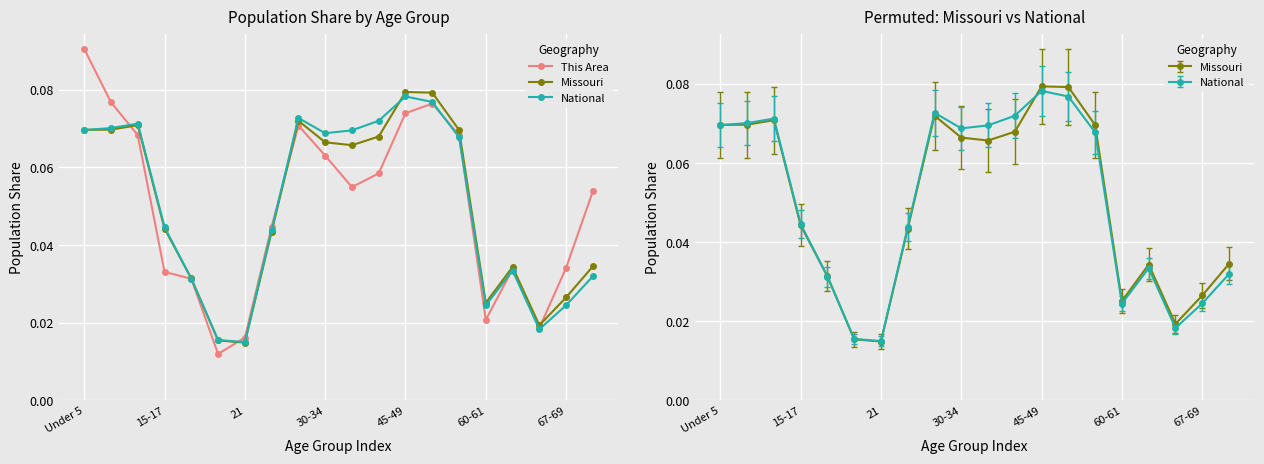

True or false: National has more than 0 points higher than both neighbors.

True